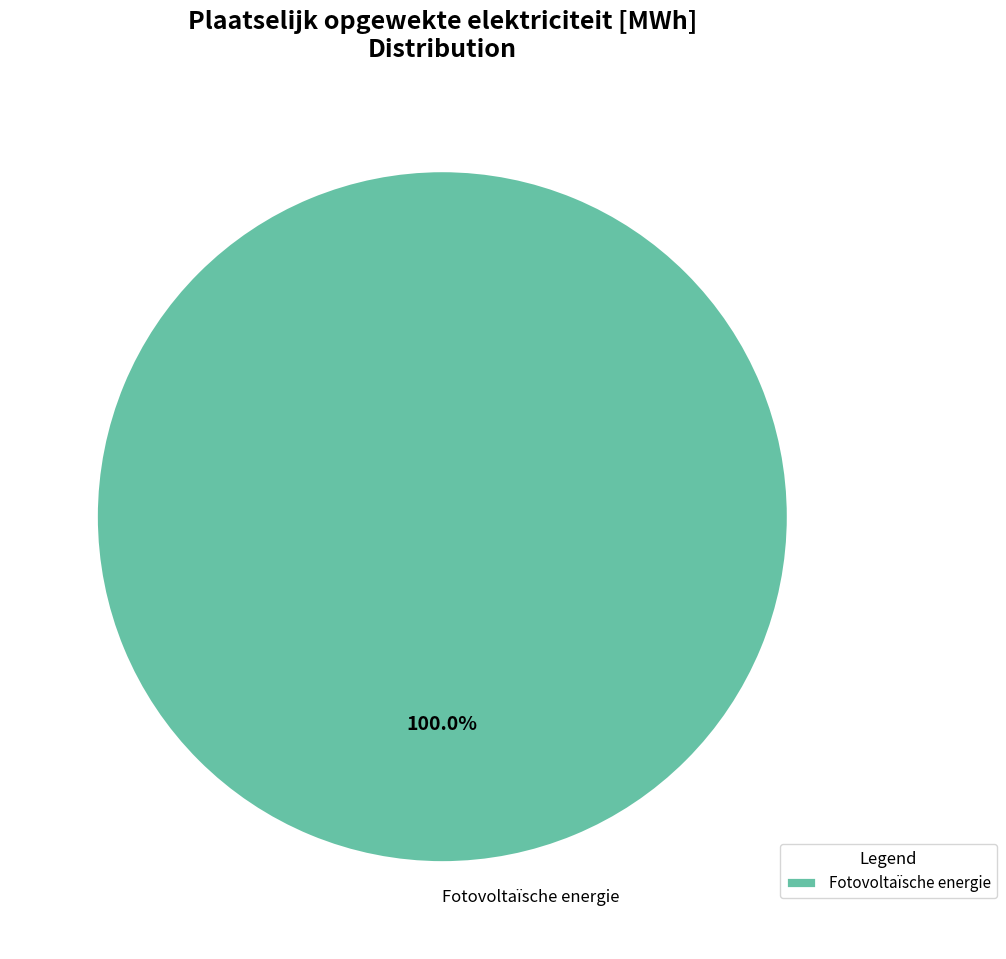

Rank the categories by value from lowest to highest.

Fotovoltaïsche energie